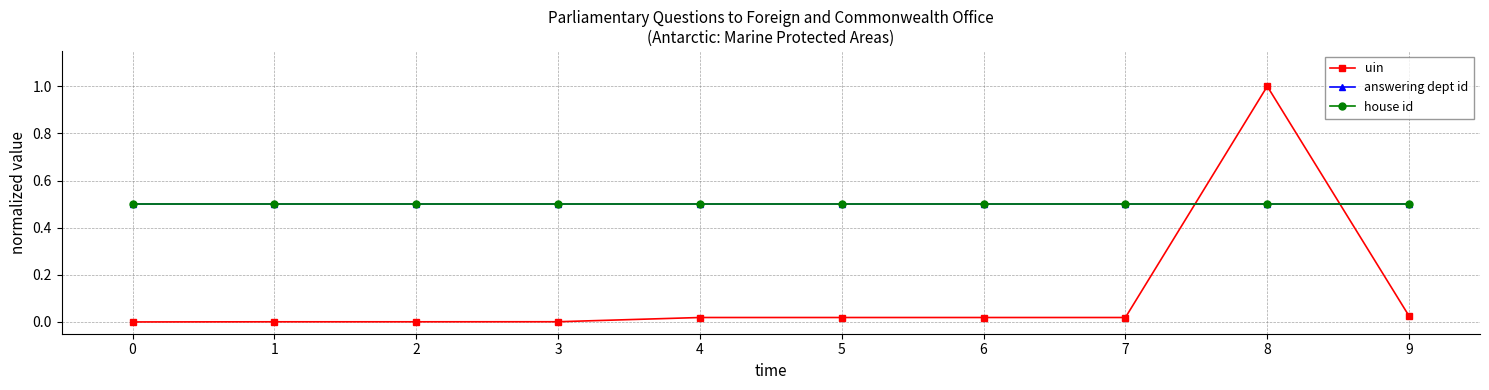

List the series in order of their peak value, highest first.

uin, answering dept id, house id